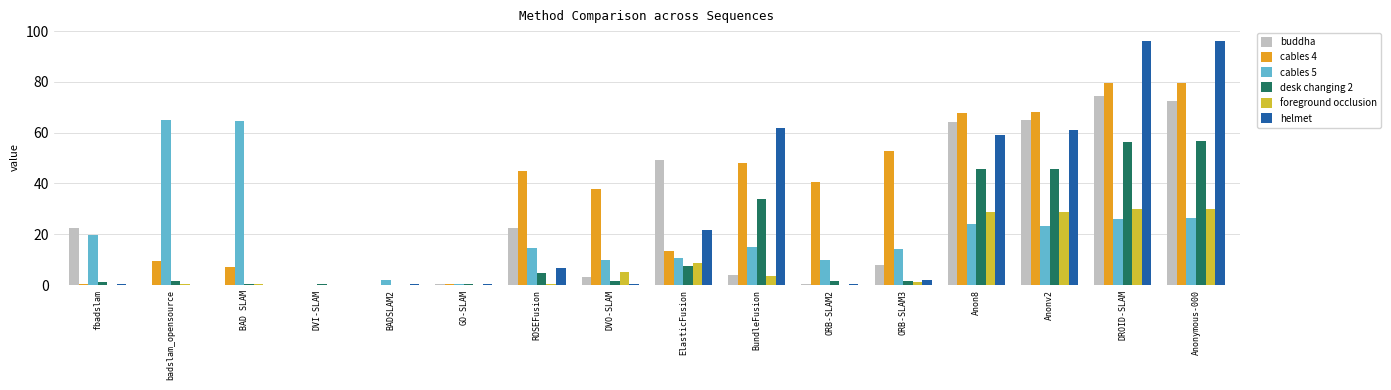

Count the number of categories in the chart.

16